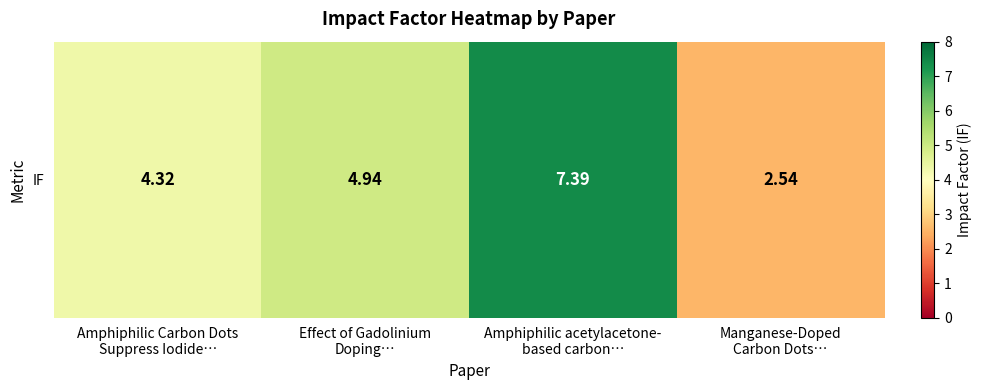

Which category has the highest value across all series?

Amphiphilic acetylacetone-
based carbon…